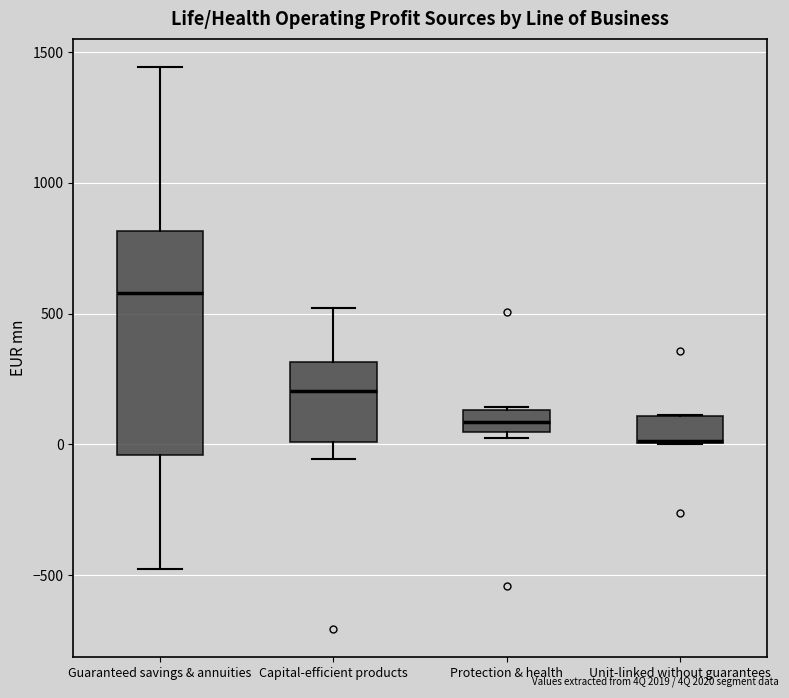

Reading left to right, transcribe this box plot: for each box, give where its median line is, the range the box spans, and where its two whiskers end, as read against the y-axis. The values are not printed on the chart, so give them approximately, as read against the axis.

Guaranteed savings & annuities: median 600, box -50 to 800, whiskers -500 to 1450
Capital-efficient products: median 200, box 0 to 300, whiskers -50 to 500
Protection & health: median 100, box 50 to 150, whiskers 0 to 150
Unit-linked without guarantees: median 0 (drawn on the box's lower edge), box 0 to 100, whiskers 0 to 100